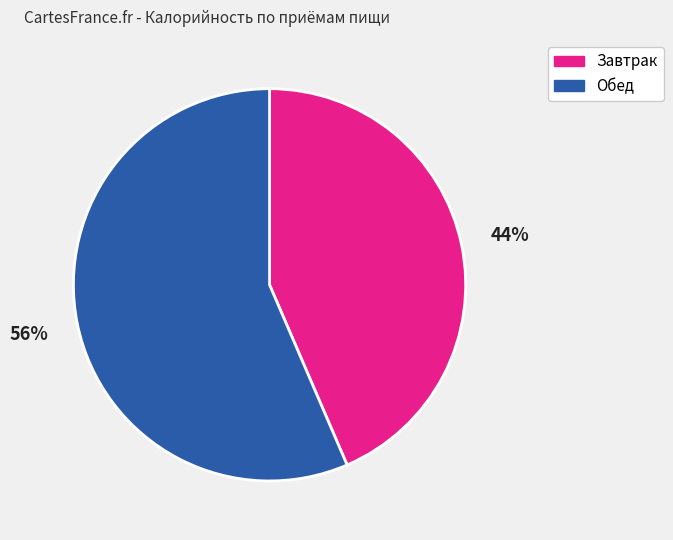

The Завтрак slice represents 44% of the pie. True or false?

True